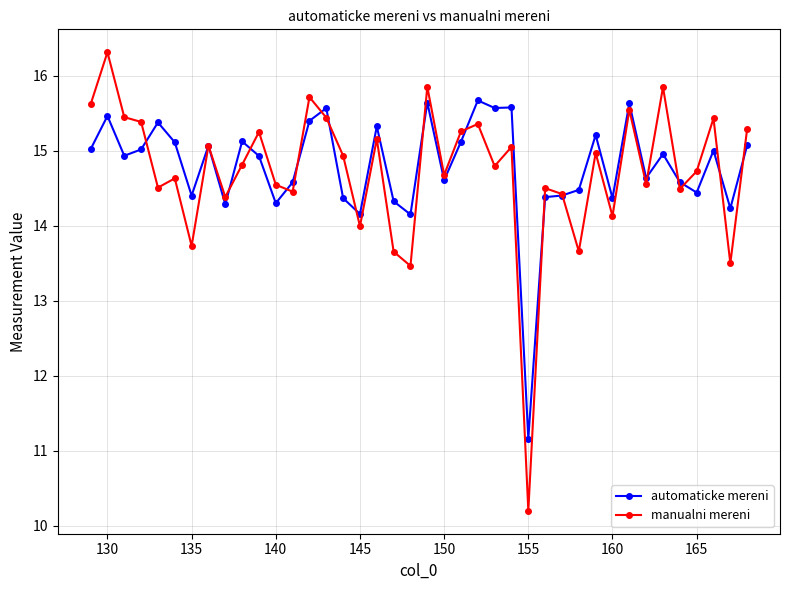

Which series has the widest spread of values?

manualni mereni